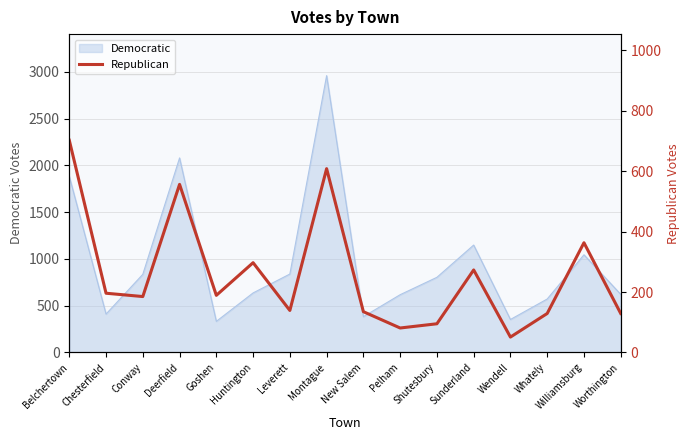

At which label is the value closest to 376?

Williamsburg